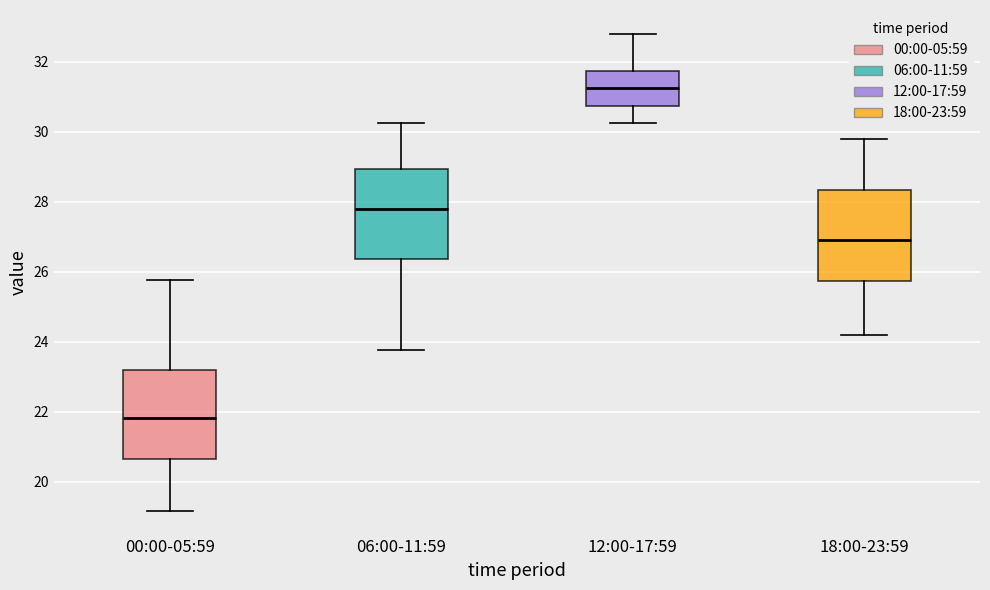

Reading left to right, transcribe this box plot: for each box, give where its median line is, the range the box spans, and where its two whiskers end, as read against the y-axis. The values are not printed on the chart, so give them approximately, as read against the axis.

00:00-05:59: median 21.8, box 20.6 to 23.2, whiskers 19.2 to 25.8
06:00-11:59: median 27.8, box 26.4 to 29.0, whiskers 23.8 to 30.2
12:00-17:59: median 31.2, box 30.8 to 31.8, whiskers 30.2 to 32.8
18:00-23:59: median 27.0, box 25.8 to 28.4, whiskers 24.2 to 29.8